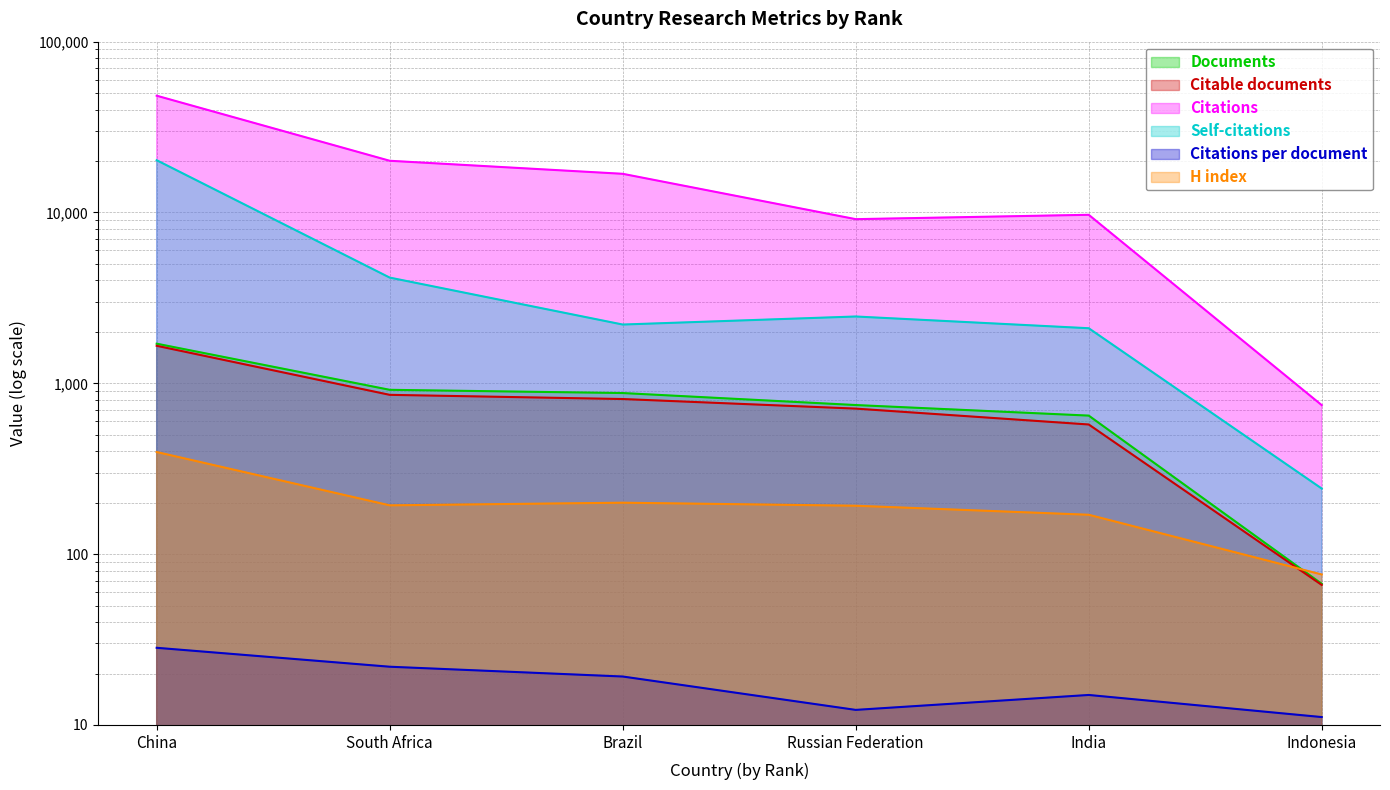

What is the label of the 2nd point from the left?

South Africa